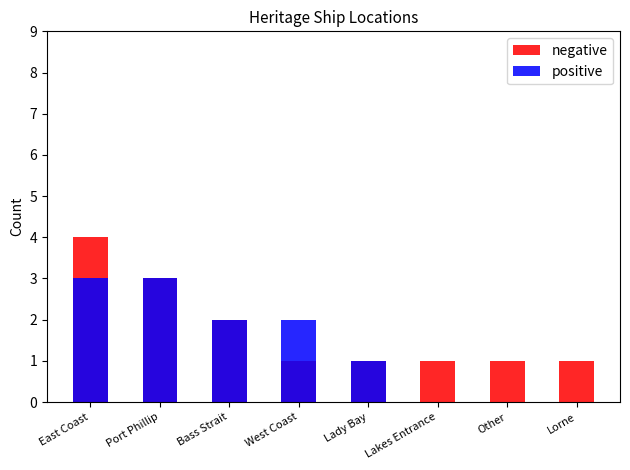

What is the label of the 6th bar from the left?

Lakes Entrance